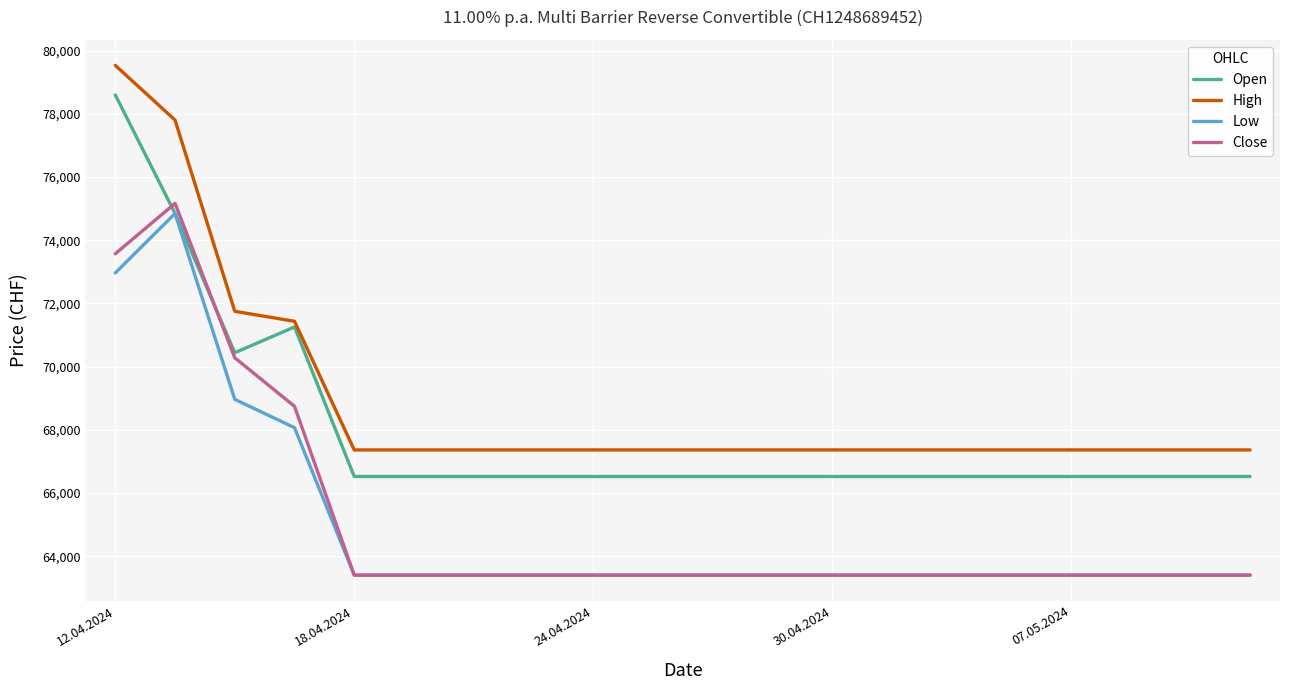

How many categories are shown in the chart?

20